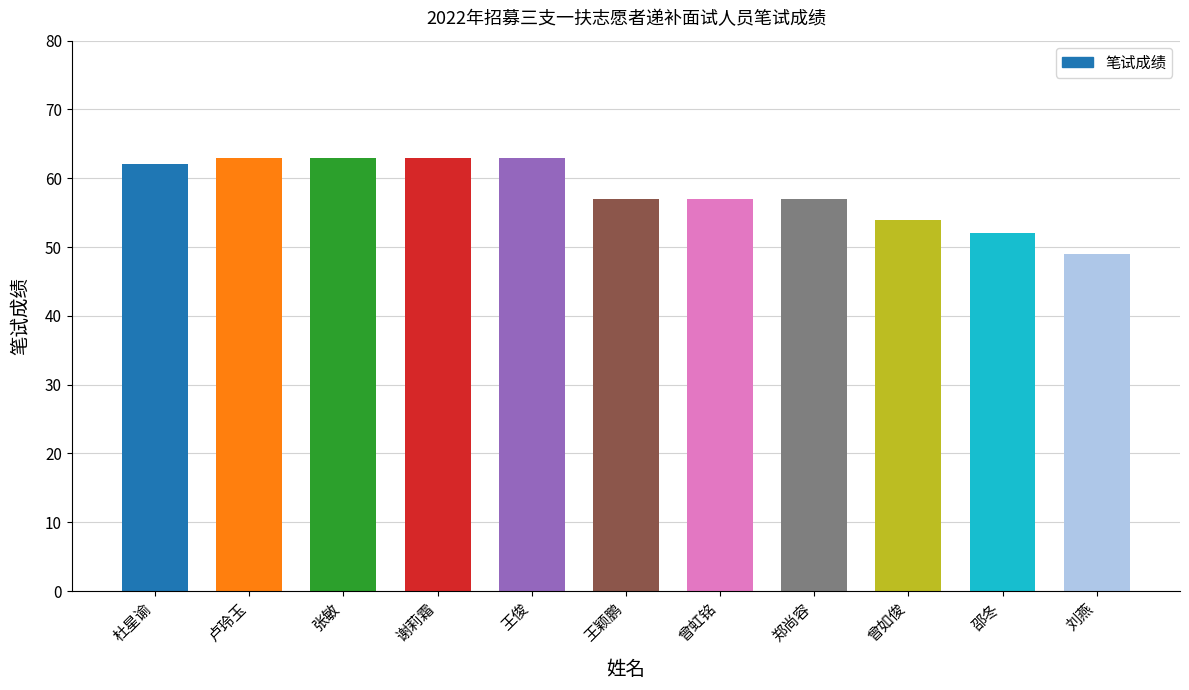

At which label does the data first exceed 57?

杜星谕